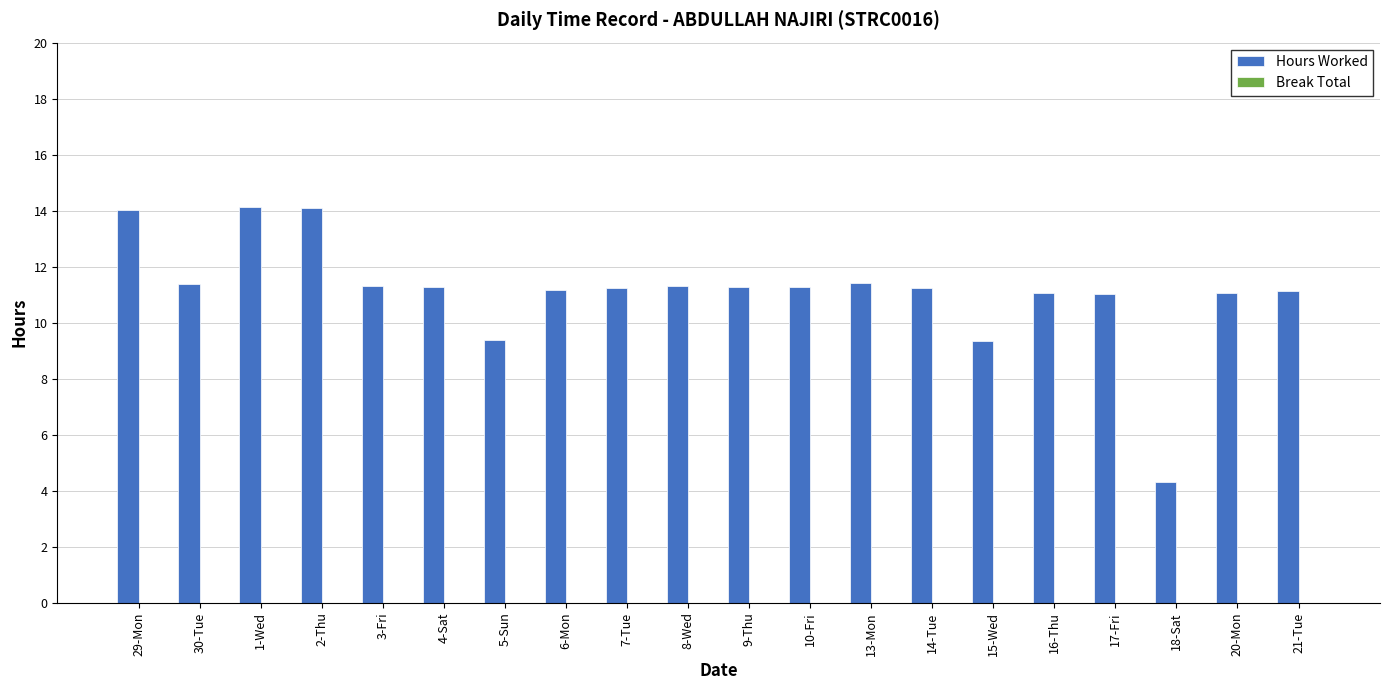

How many bars are there in total?

20